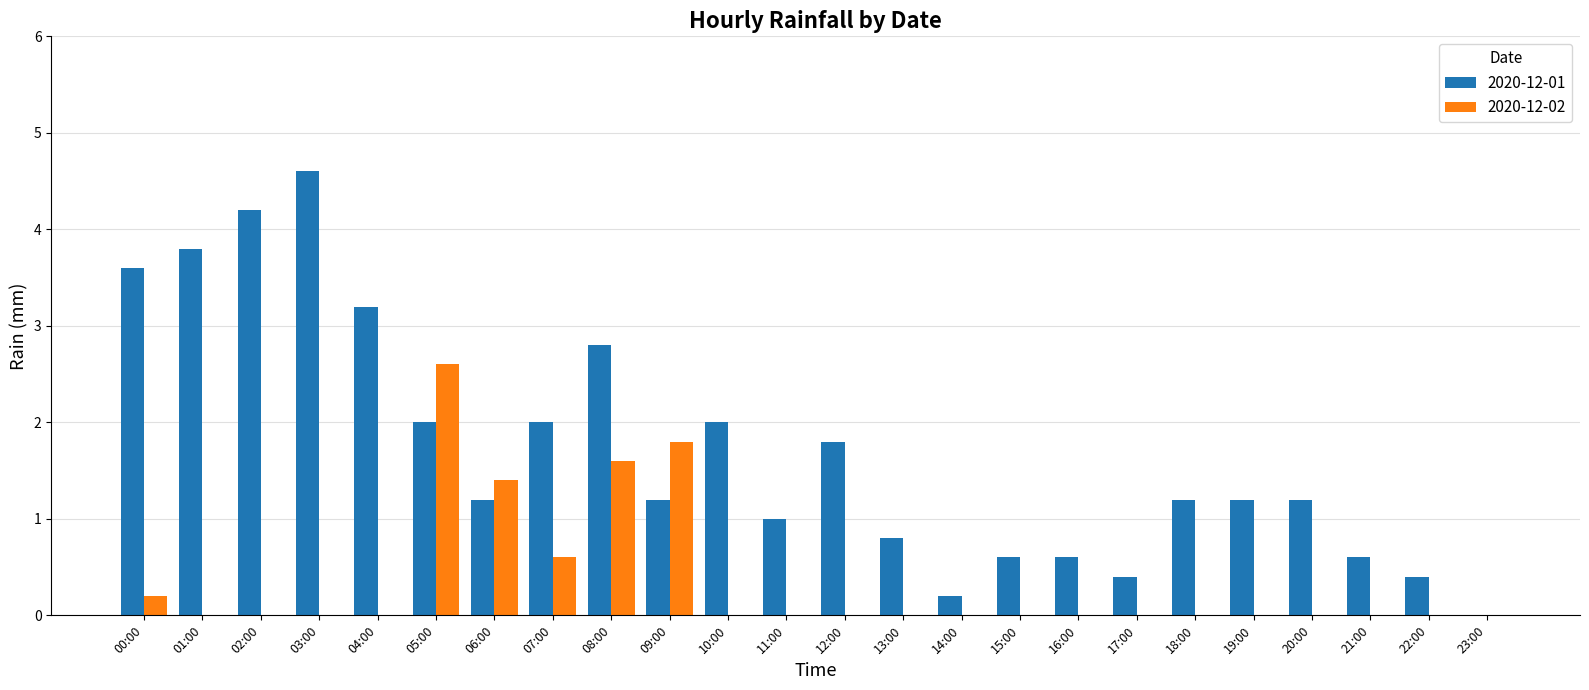

Reading right to left, extract all data points from this chart.

2020-12-01: 0.0	0.4	0.6	1.2	1.2	1.2	0.4	0.6	0.6	0.2	0.8	1.8	1.0	2.0	1.2	2.8	2.0	1.2	2.0	3.2	4.6	4.2	3.8	3.6
2020-12-02: 0.0	0.0	0.0	0.0	0.0	0.0	0.0	0.0	0.0	0.0	0.0	0.0	0.0	0.0	1.8	1.6	0.6	1.4	2.6	0.0	0.0	0.0	0.0	0.2